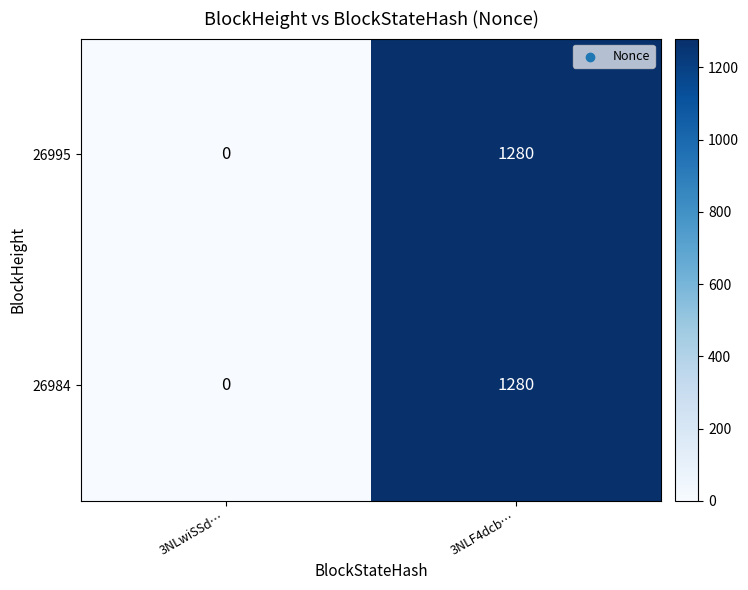

Rank the categories by 26984 value from lowest to highest.

3NLwiSSd…, 3NLF4dcb…